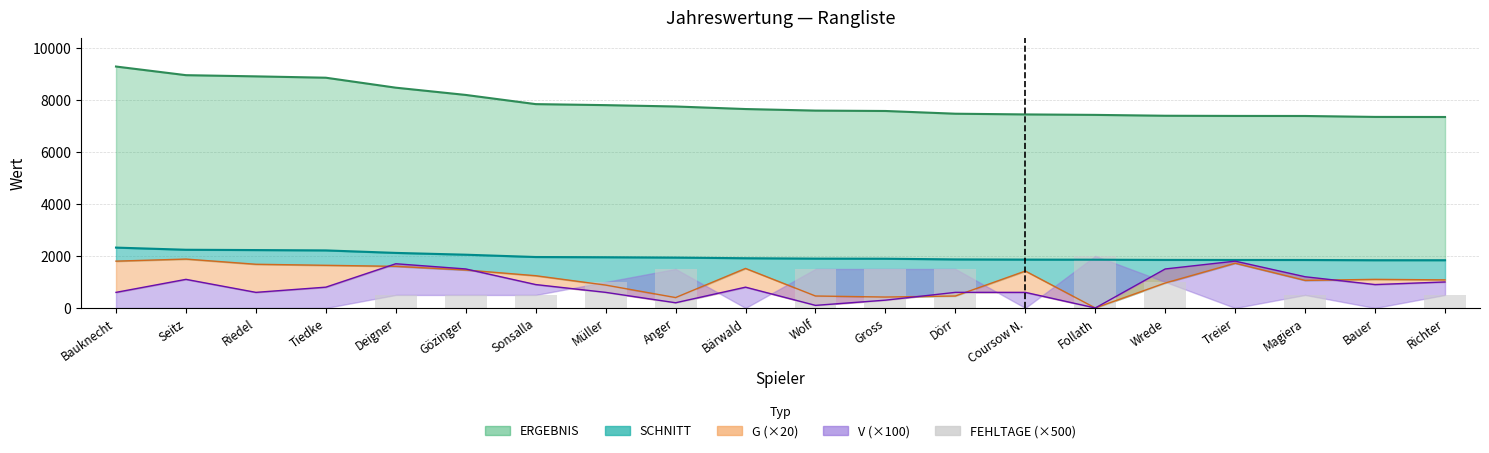

True or false: the data shows 0 at Riedel.

True